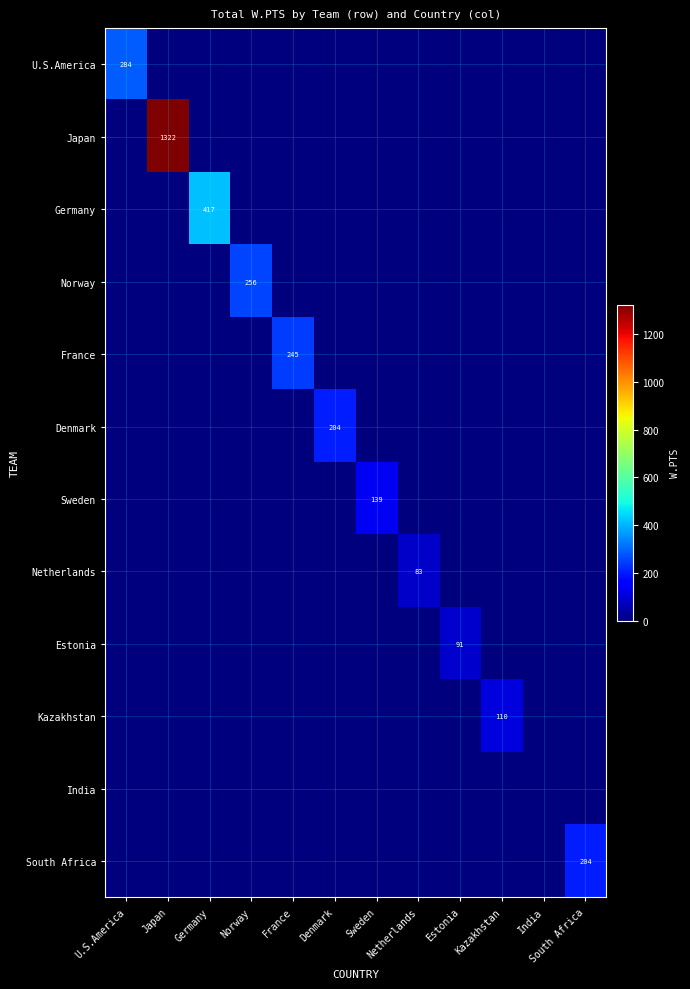

What is the difference between the highest and lowest values at France?

245.1